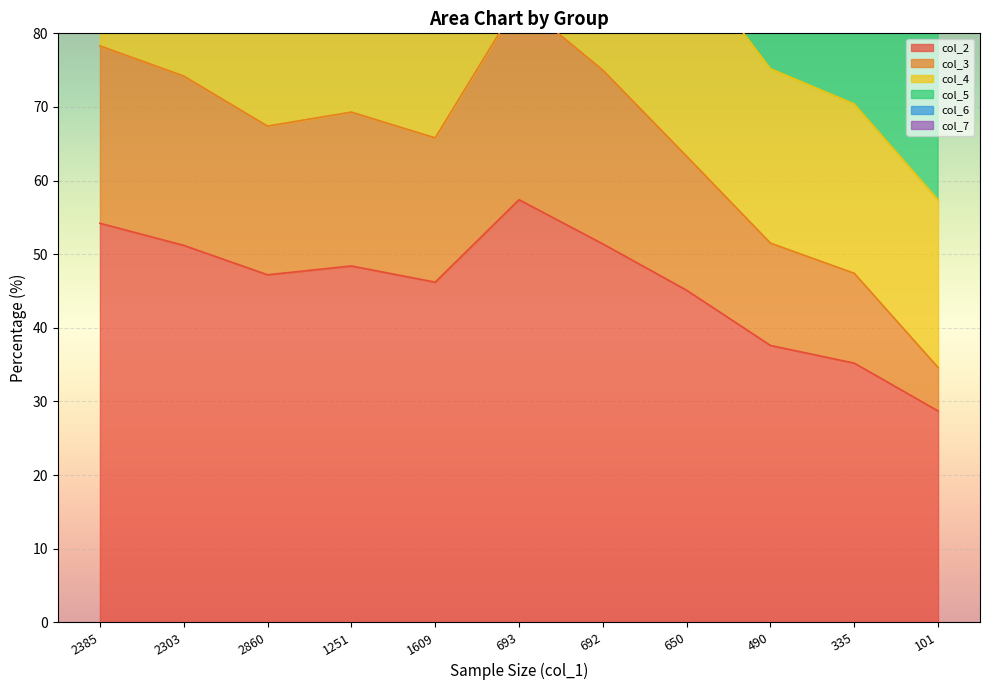

What position from the left is 2385?

1